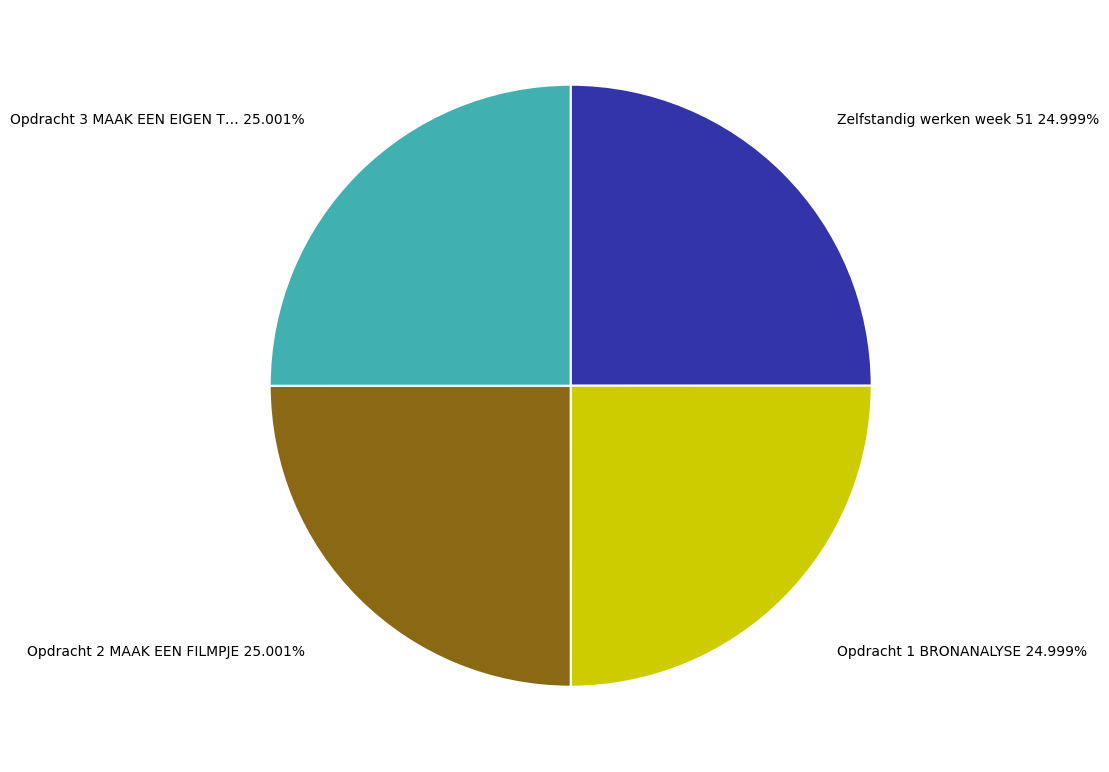

Does any single category account for the majority?

No